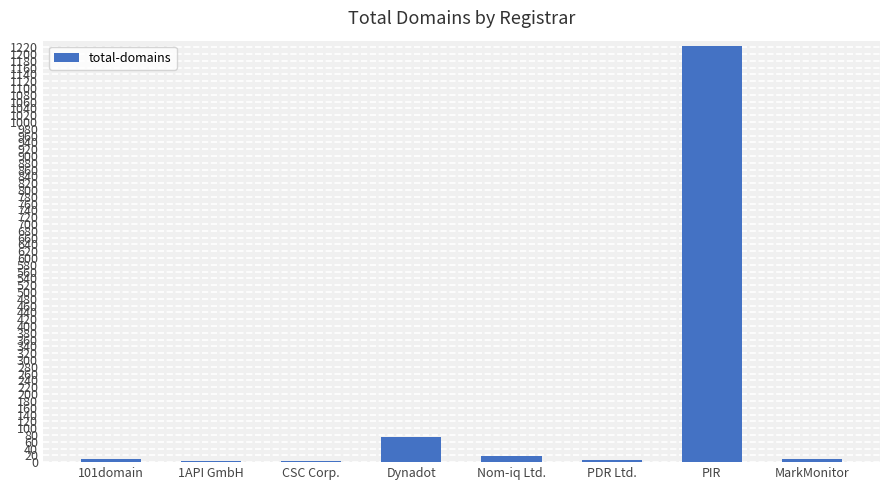

What is the sum of all values?

1349